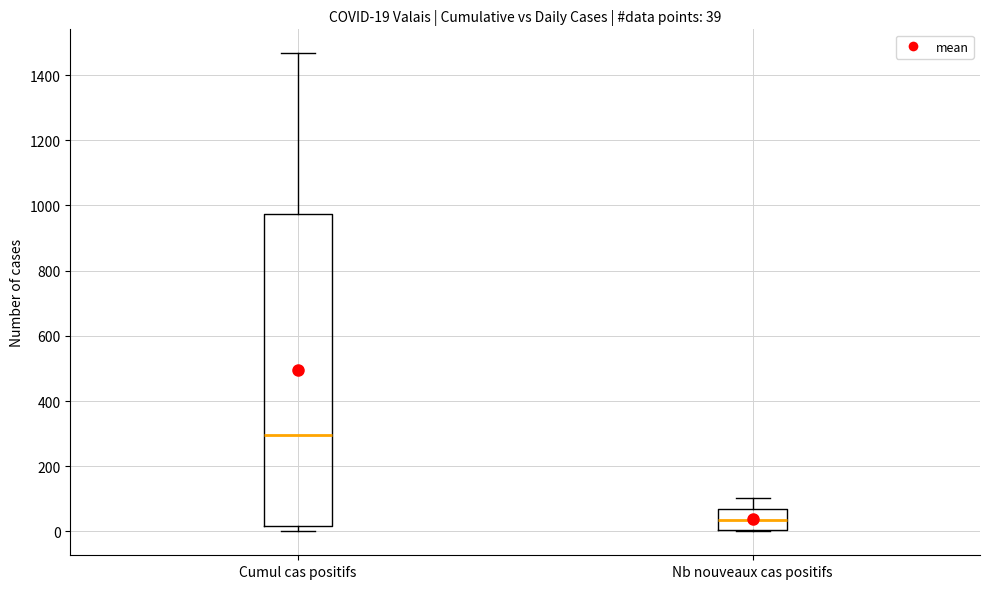

Which box has the highest median line?

Cumul cas positifs